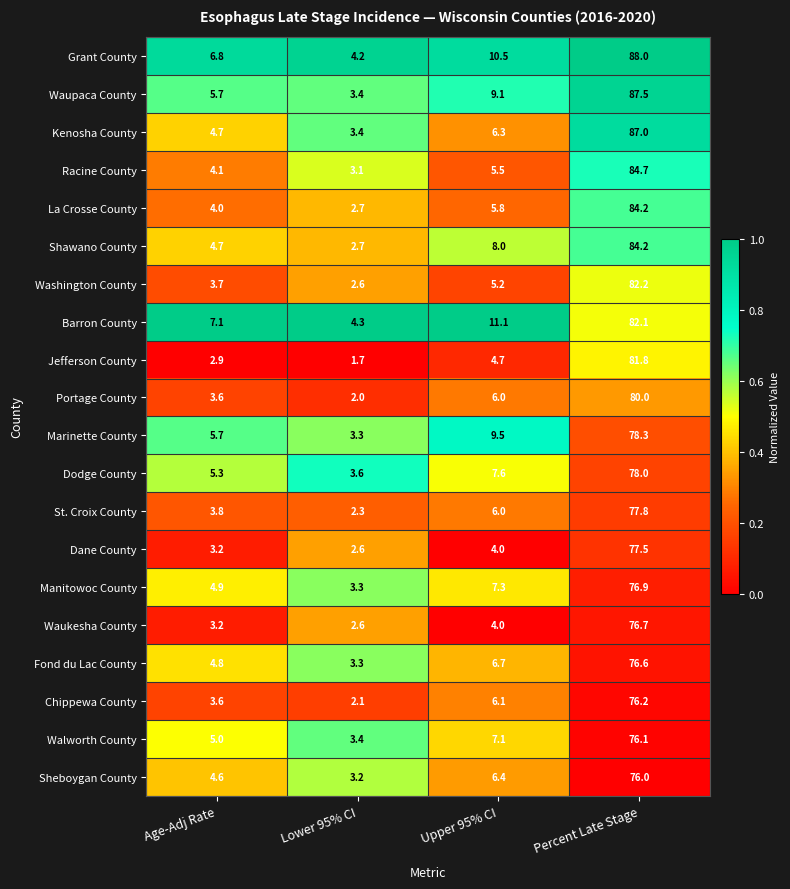

Rank the categories by Dane County value from highest to lowest.

Percent Late Stage, Upper 95% CI, Age-Adj Rate, Lower 95% CI